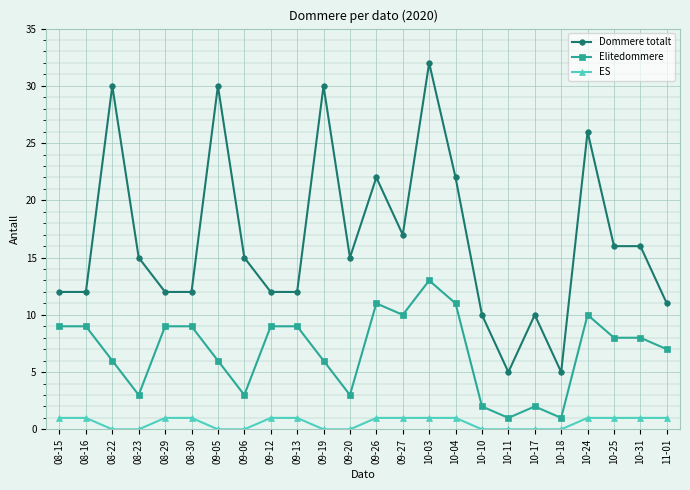

Rank the series at 10-04 from lowest to highest value.

ES, Elitedommere, Dommere totalt